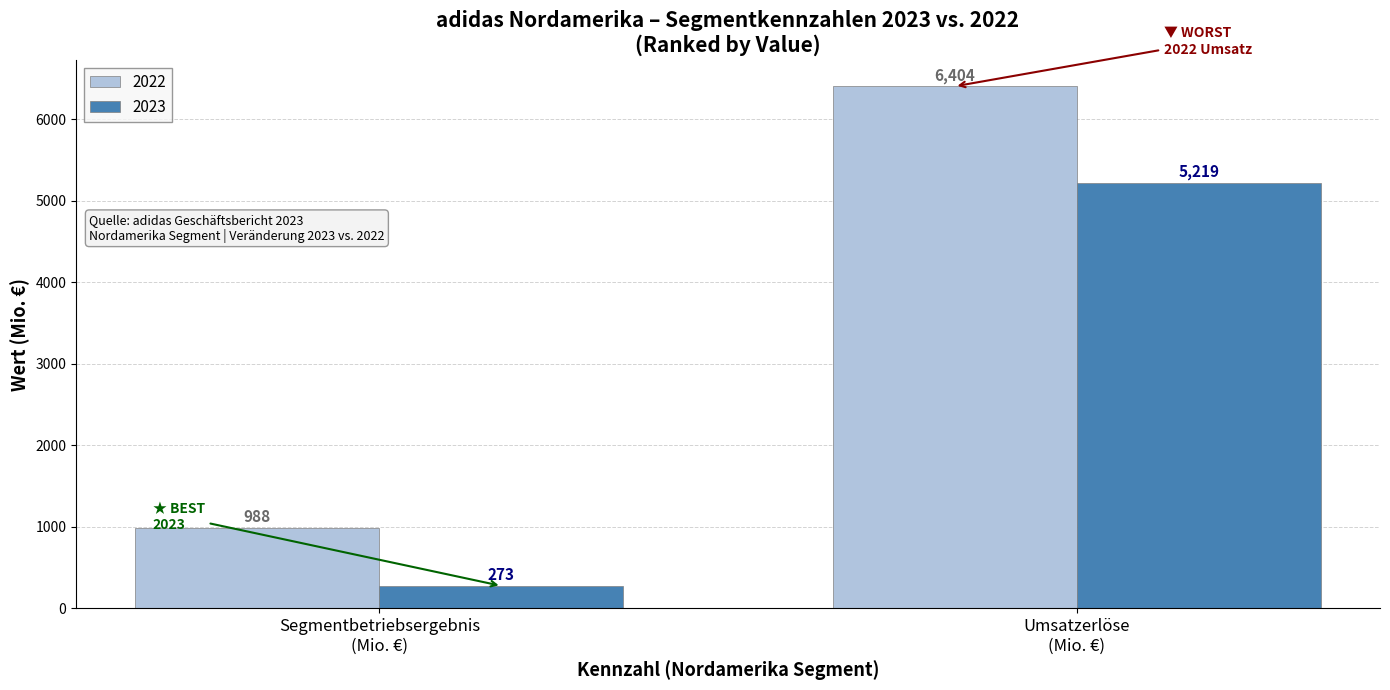

Rank the series by their average value, from highest to lowest.

2022, 2023